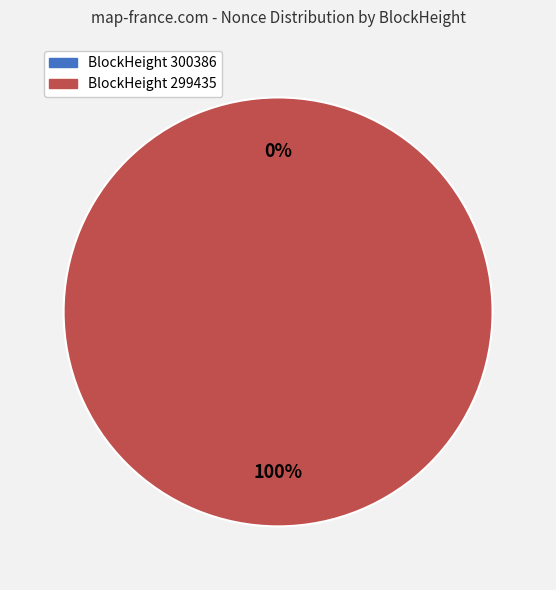

What portion of the pie excludes 300386?

100.0%